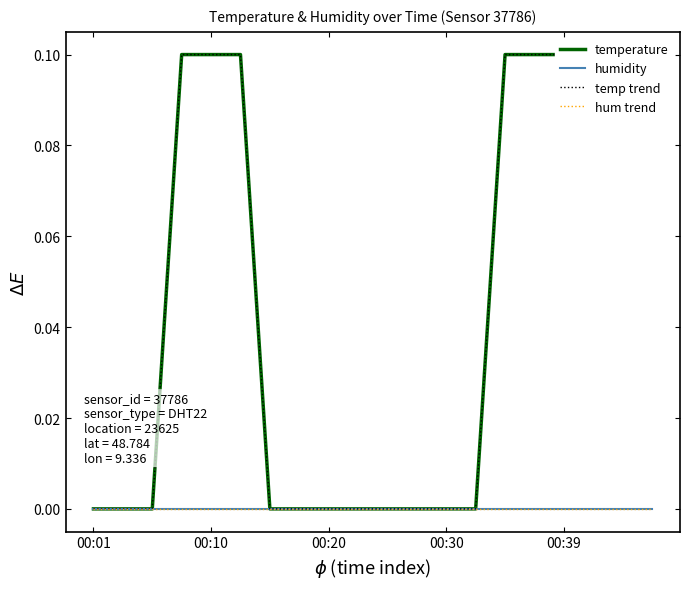

How many temp trend values are between 0 and 1?

20